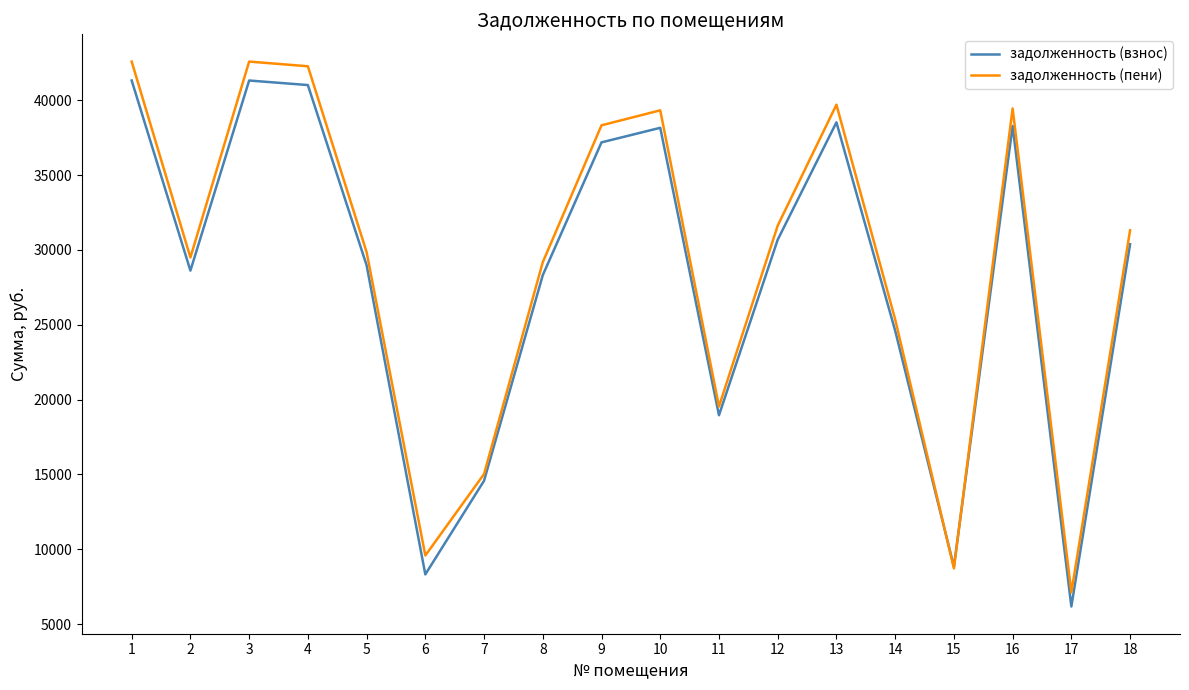

List the series in order of their overall mean, highest first.

задолженность (пени), задолженность (взнос)